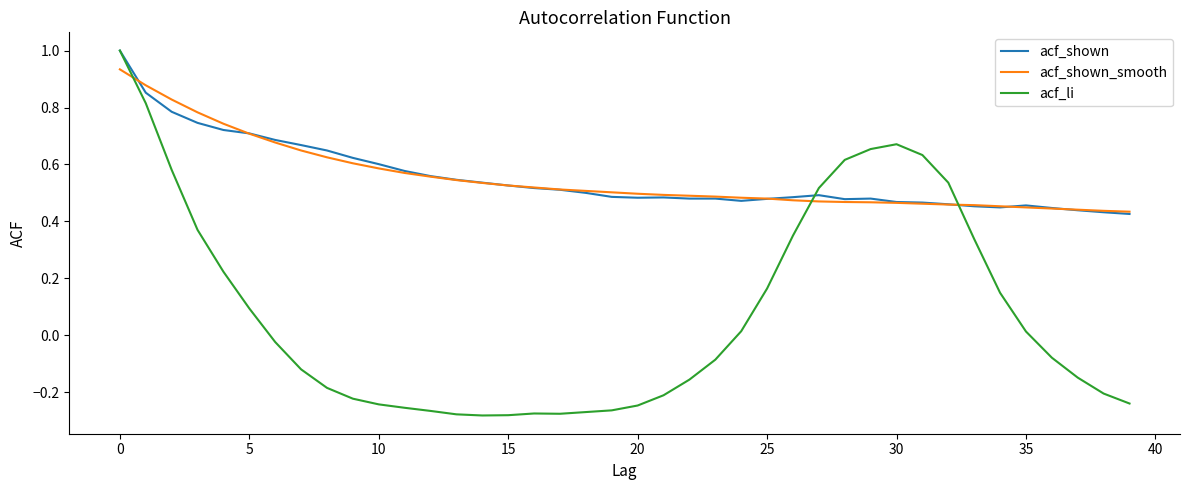

What is the maximum value shown in the chart?

1.0